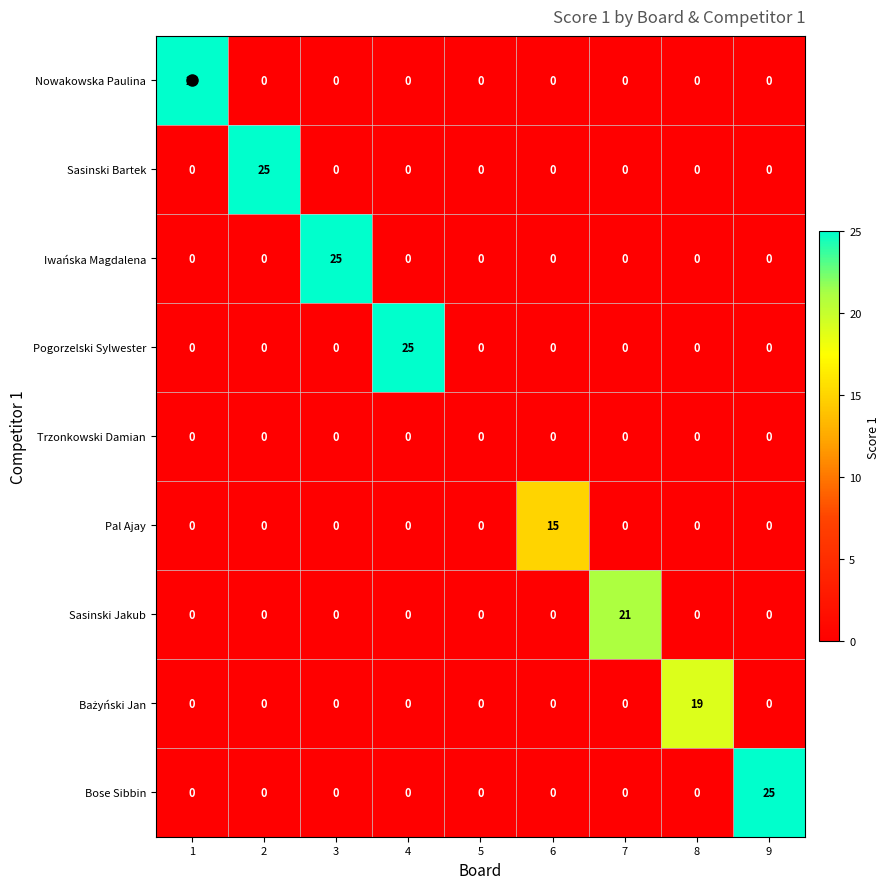

What is the highest value of the Pal Ajay series?

15